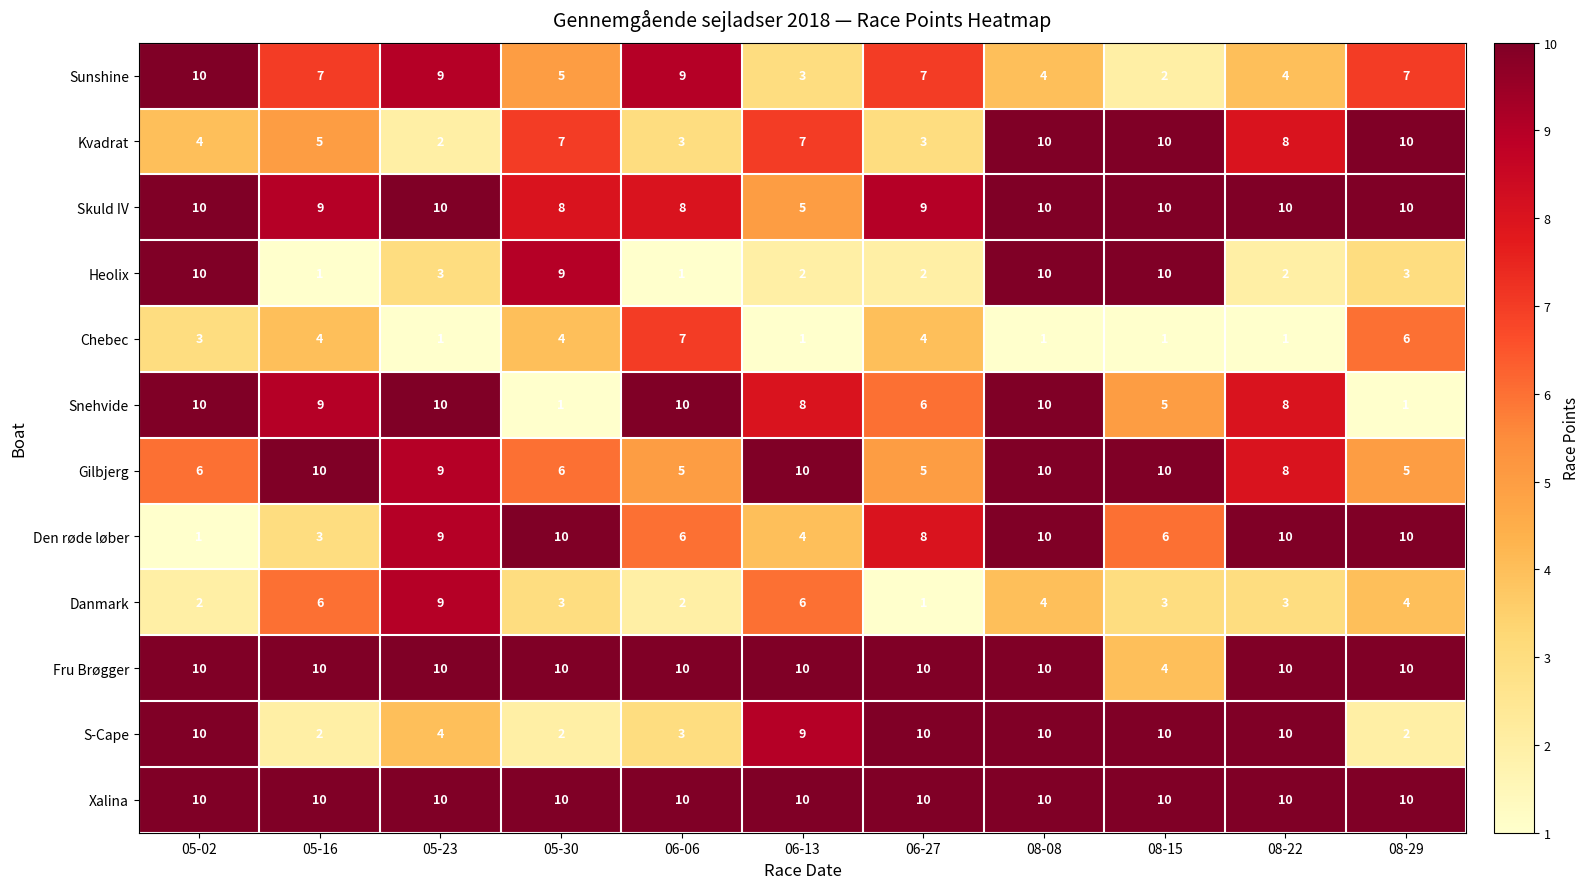

At which category is the sum across all series the highest?

08-08